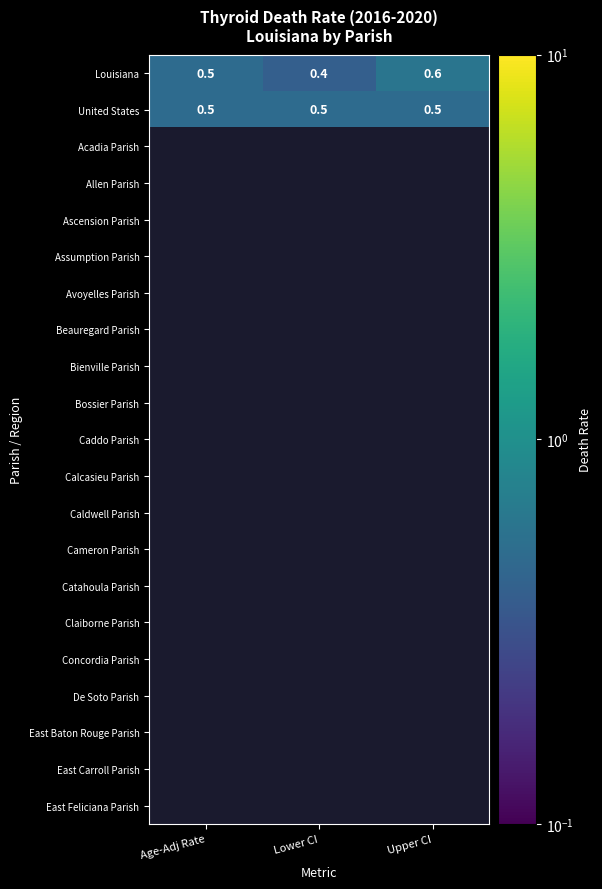

What is the spread (max minus min) of values at Lower CI?

0.1